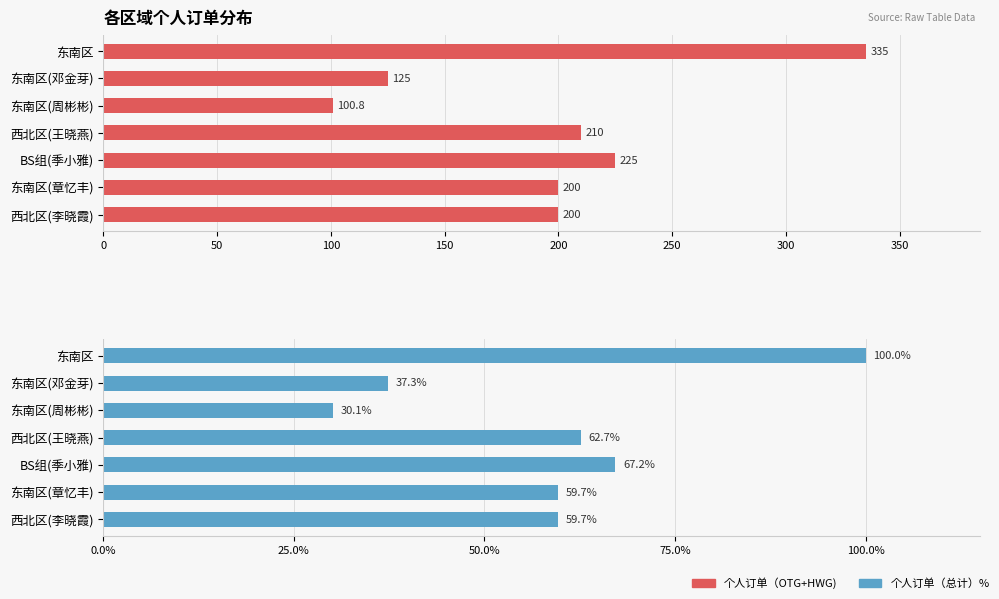

What is the value of the 个人订单（总计） bar at the 2nd from the left?

37.3